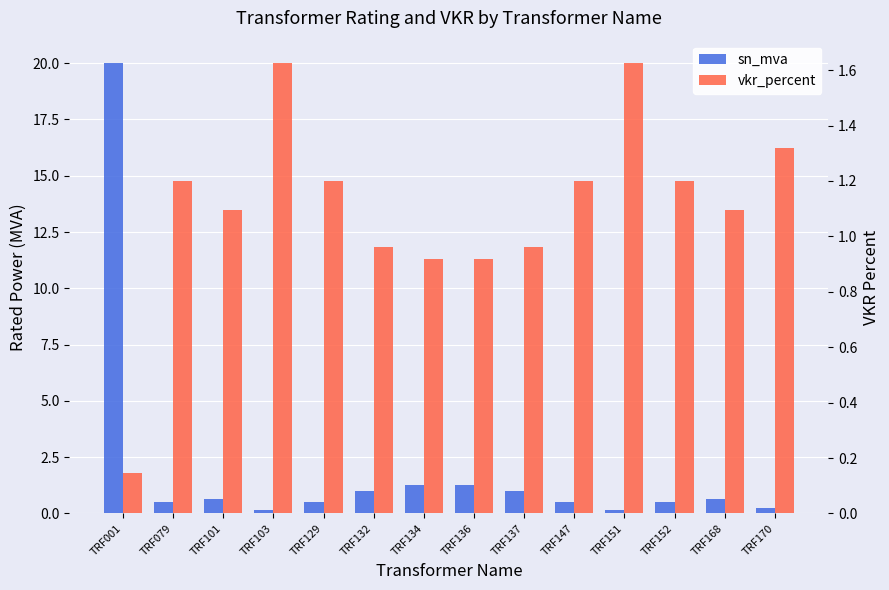

At how many categories does at least one series exceed 8?

1